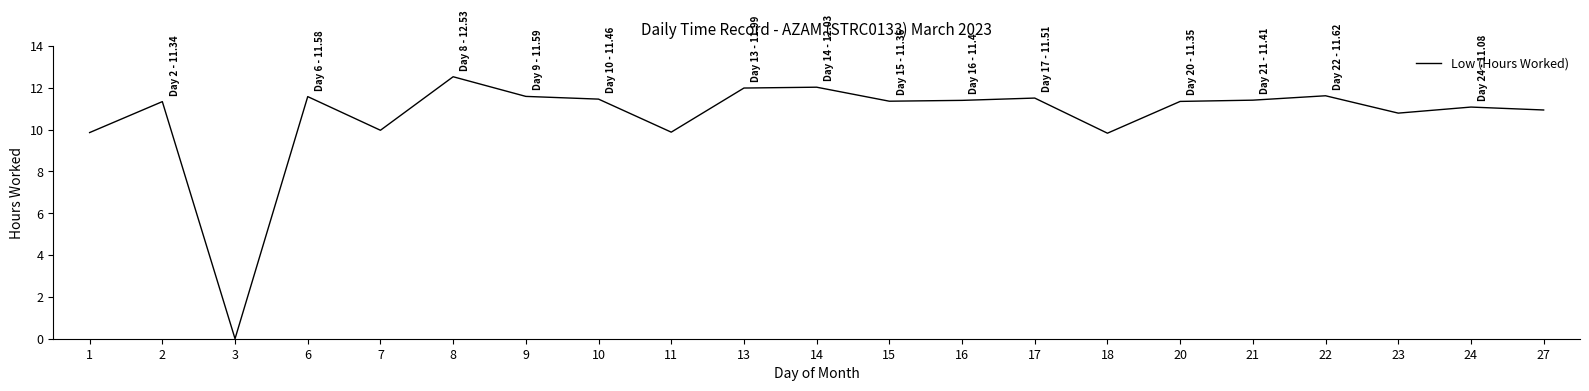

How many distinct data groups are displayed?

1